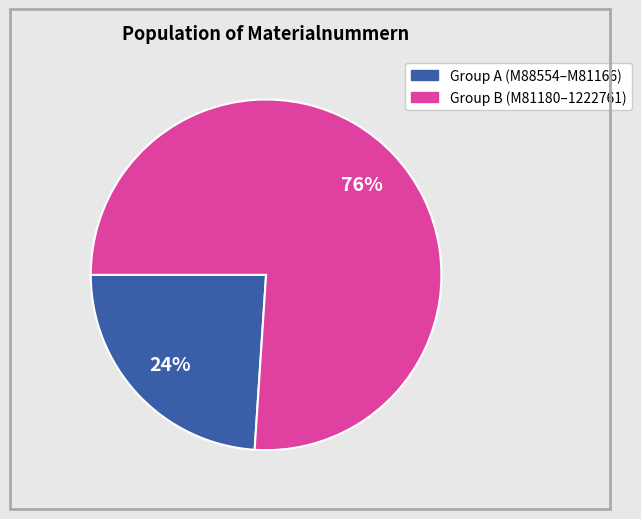

Is there any slice that represents more than half of the pie?

Yes